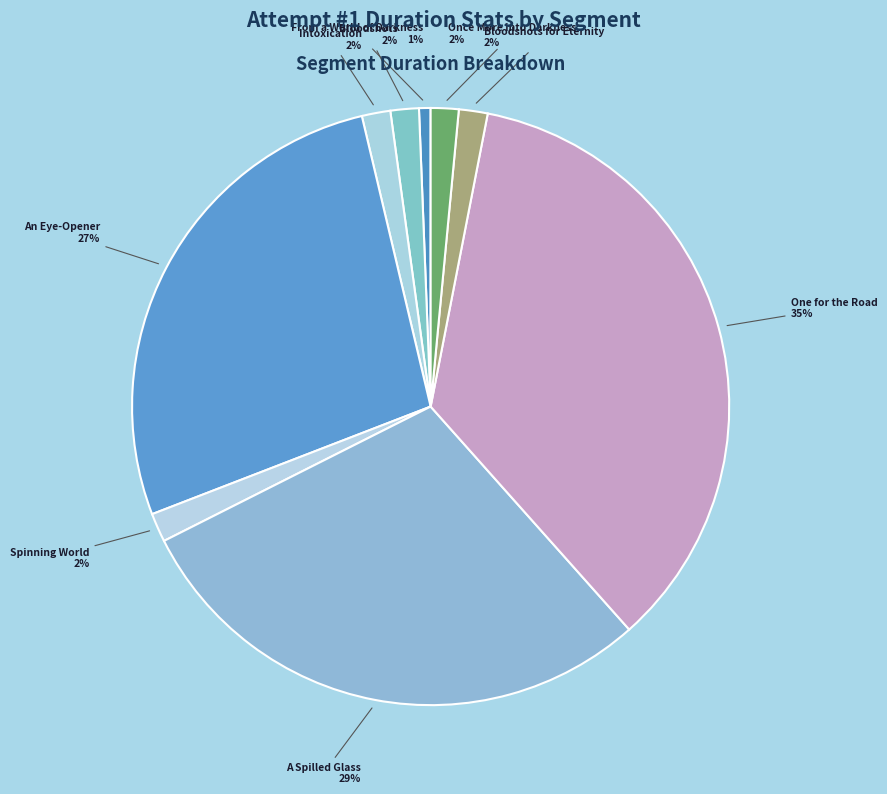

Between One for the Road and Spinning World, which is larger?

One for the Road